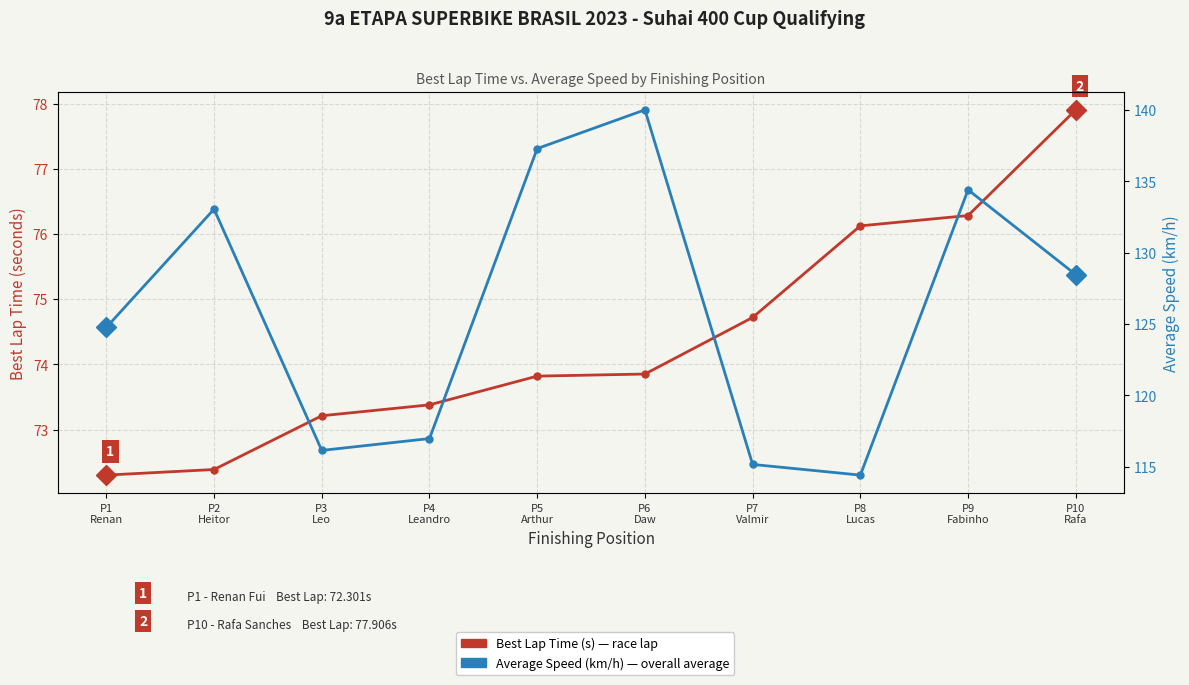

Does the chart display data point markers on the line(s)?

Yes